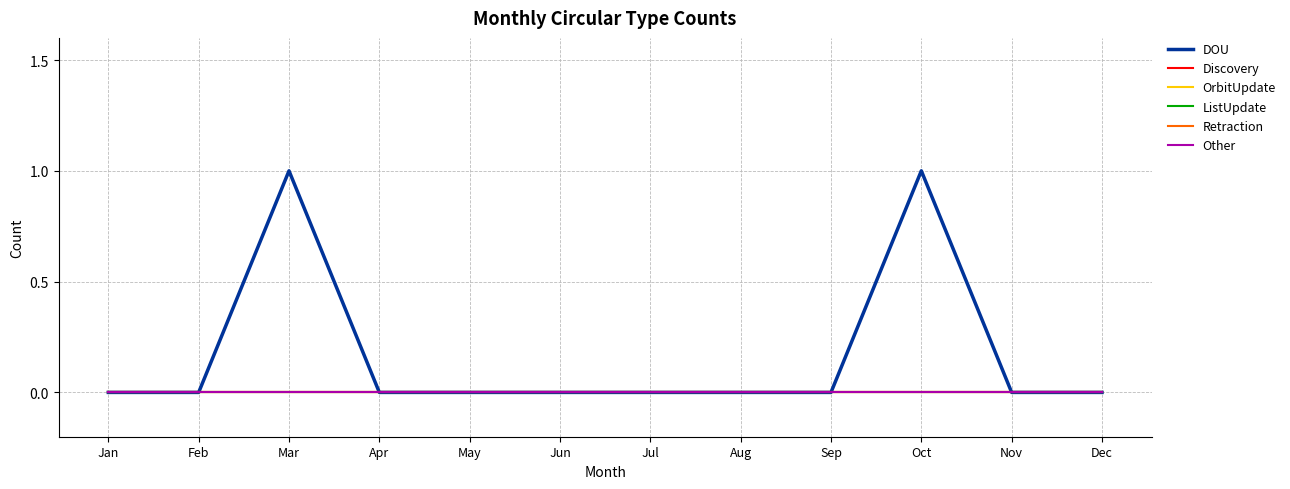

Does the chart display data point markers on the line(s)?

No